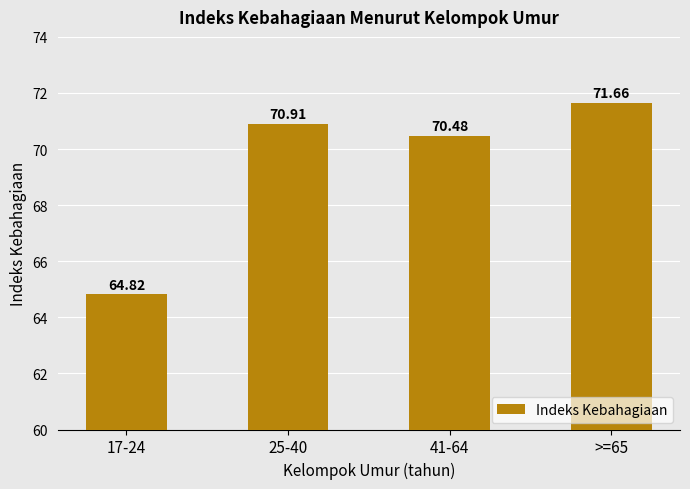

At which category does the chart reach its peak across all series?

>=65